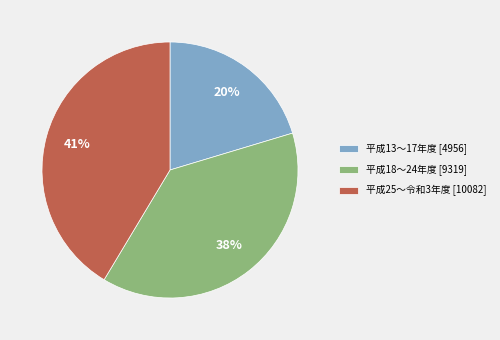

To the nearest percent, what is the average slice percentage?

33%